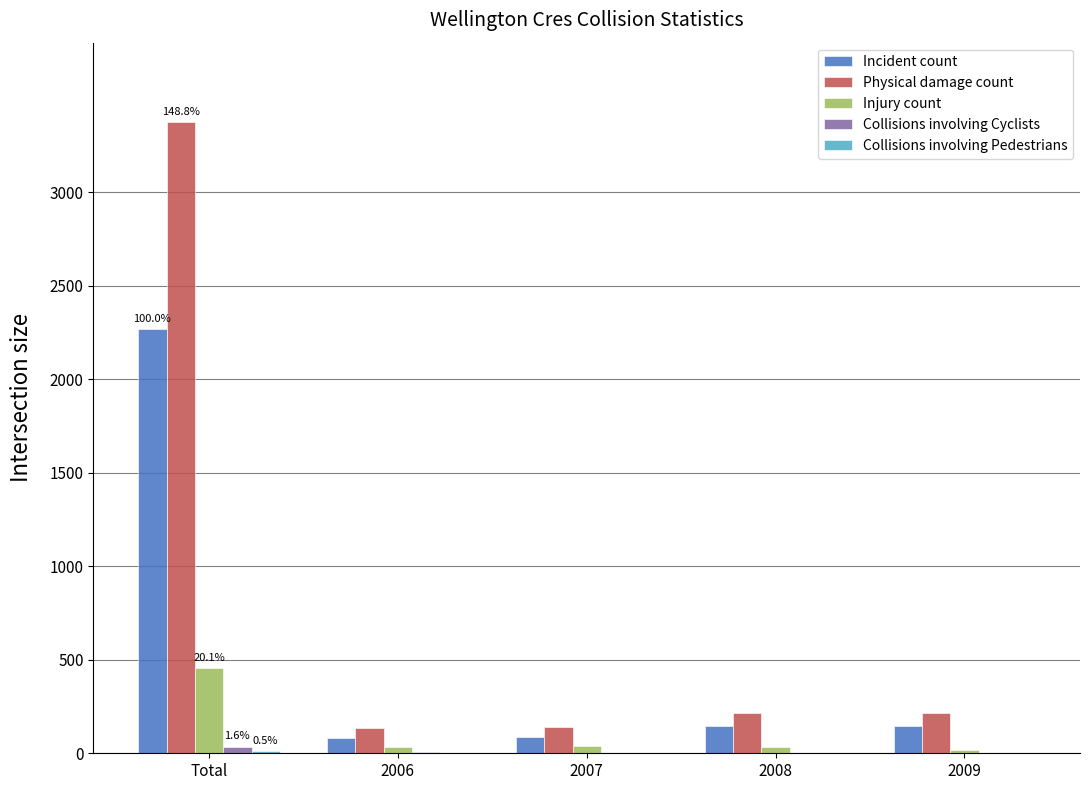

Which series has the largest total across all categories?

Physical damage count